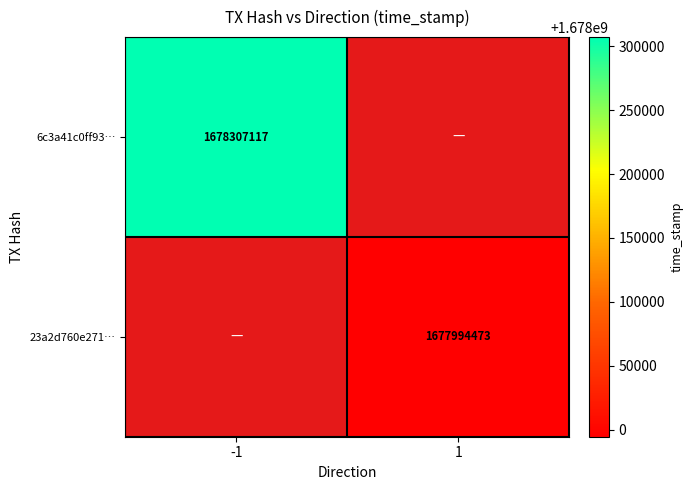

The 6c3a41c0ff93… series shows 1678307117 at -1. True or false?

True